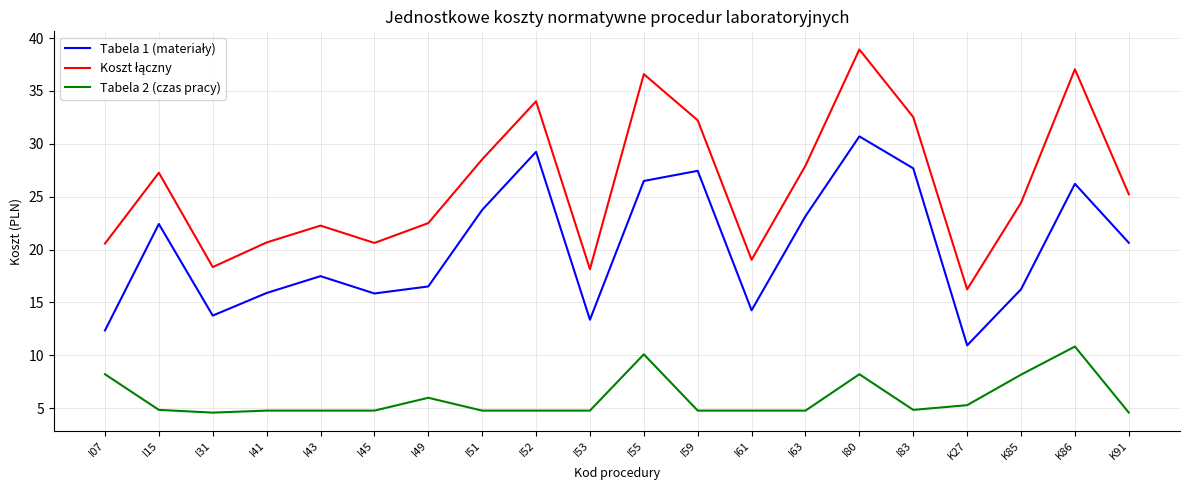

What is the total value across all series at K86?

74.1